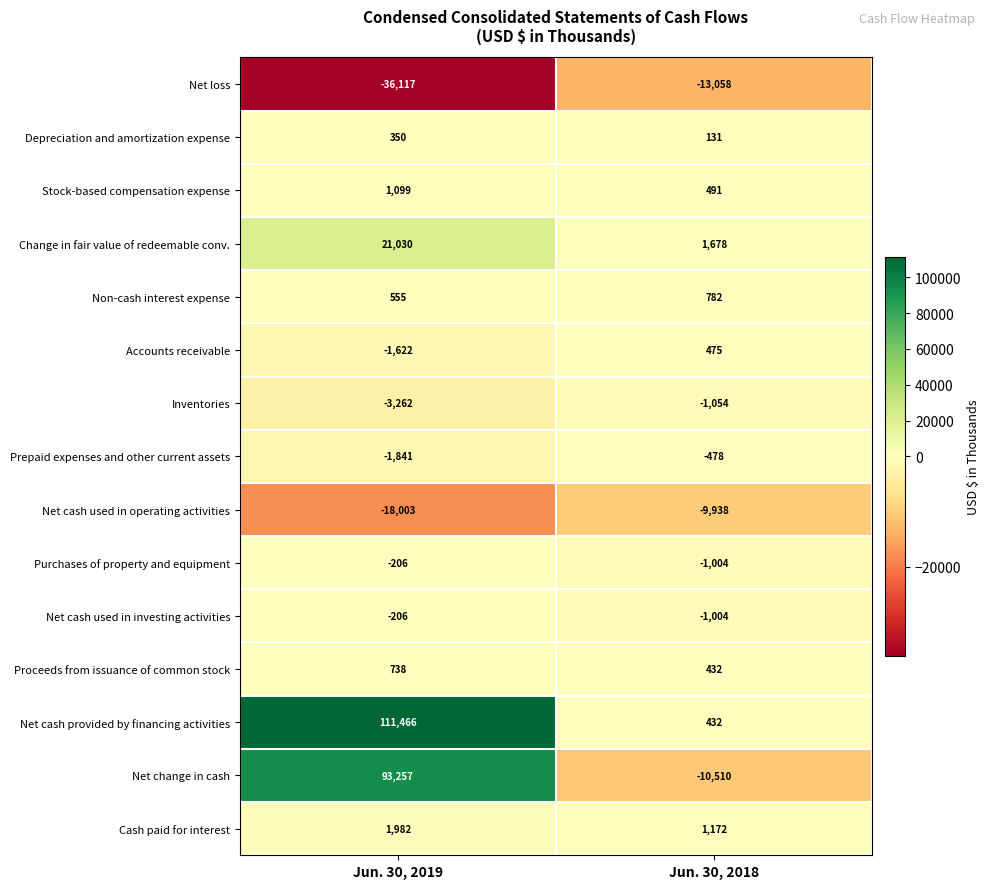

At which label is Depreciation and amortization expense closest to 240?

Jun. 30, 2018